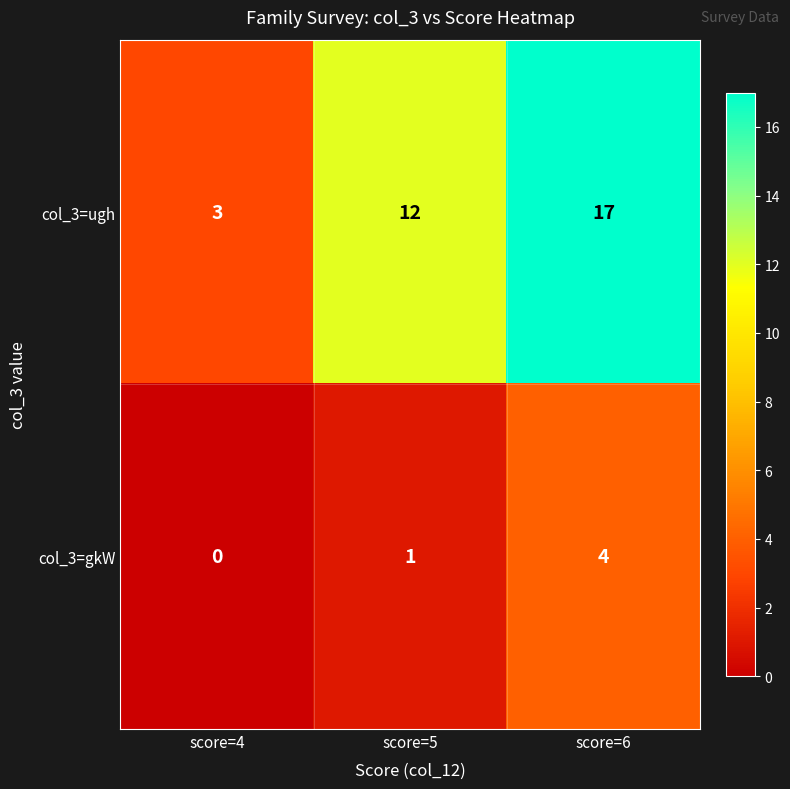

What is the total value across all series at score=4?

3